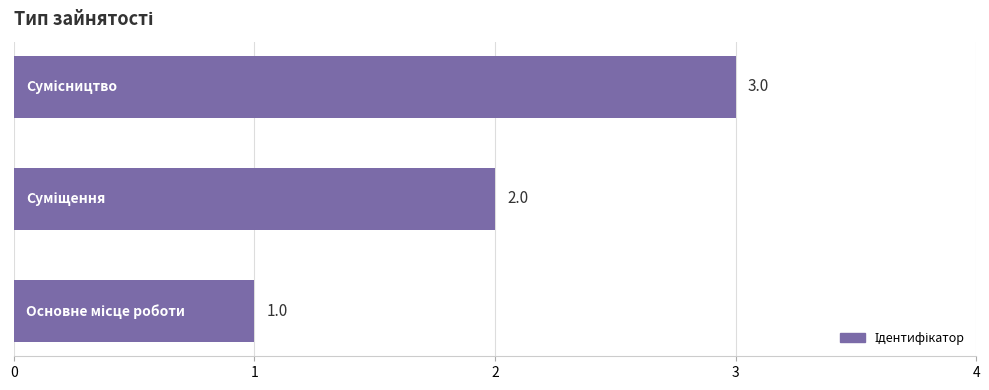

What is the sum of all values?

6